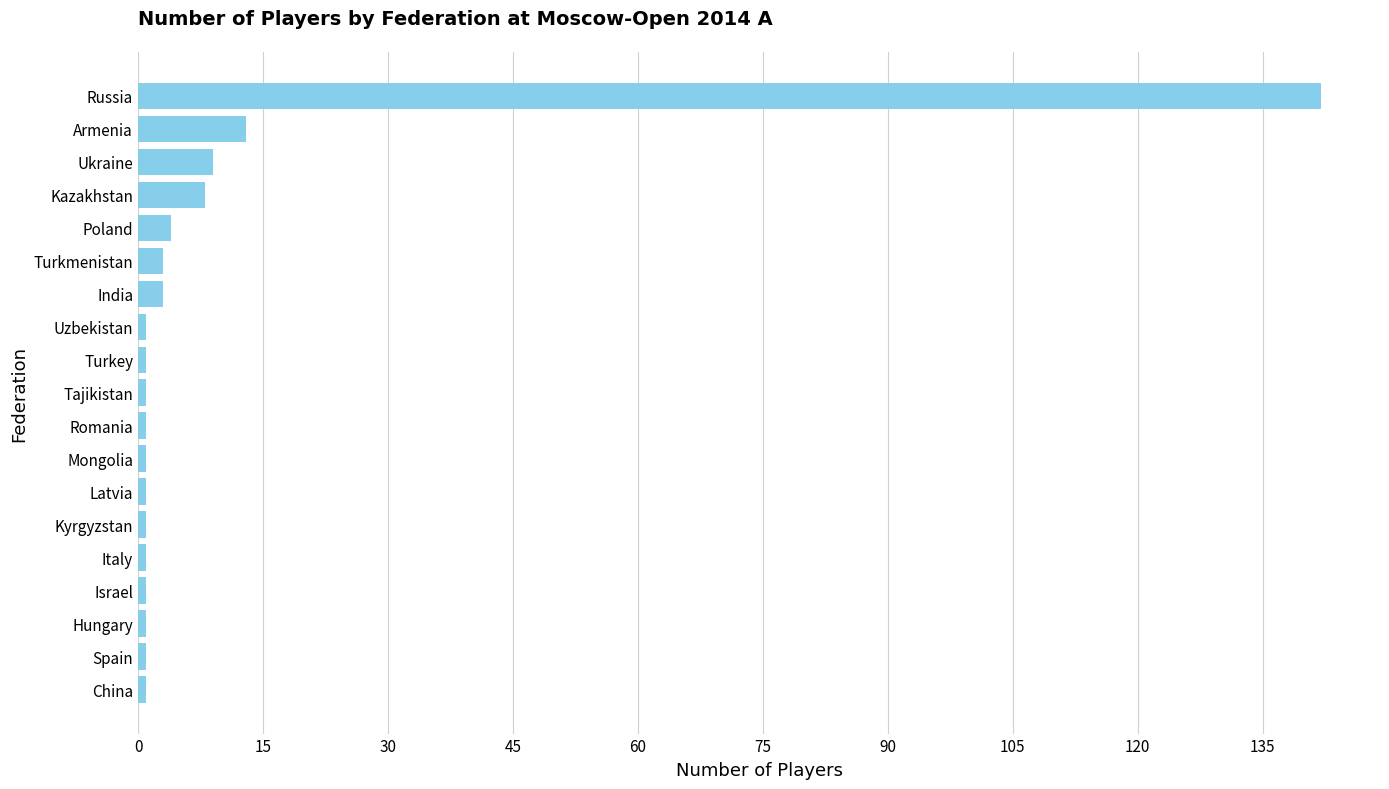

Is it true that the value at India is 3?

True